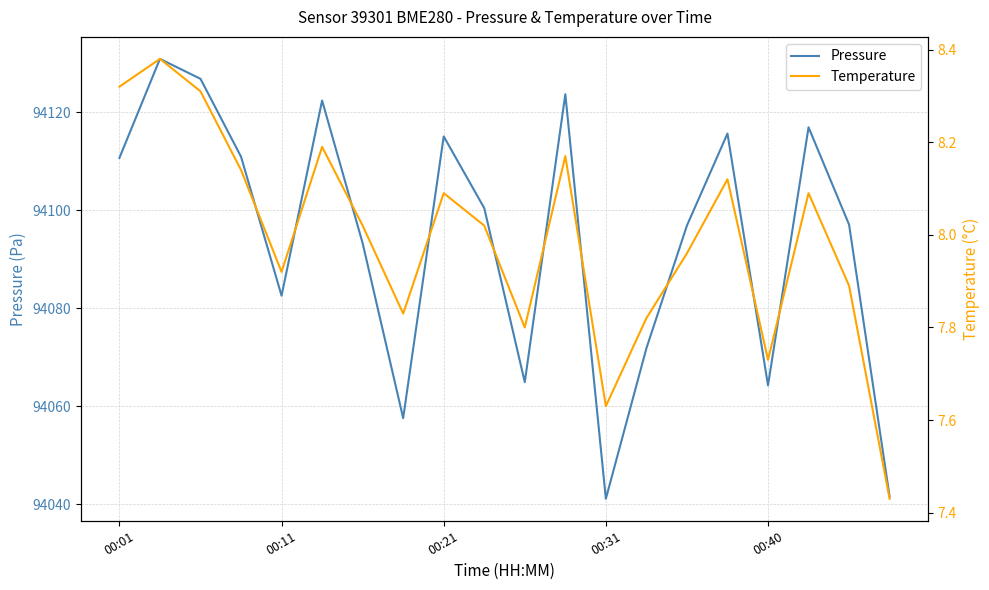

How many interior local peaks does the Pressure series have?

6